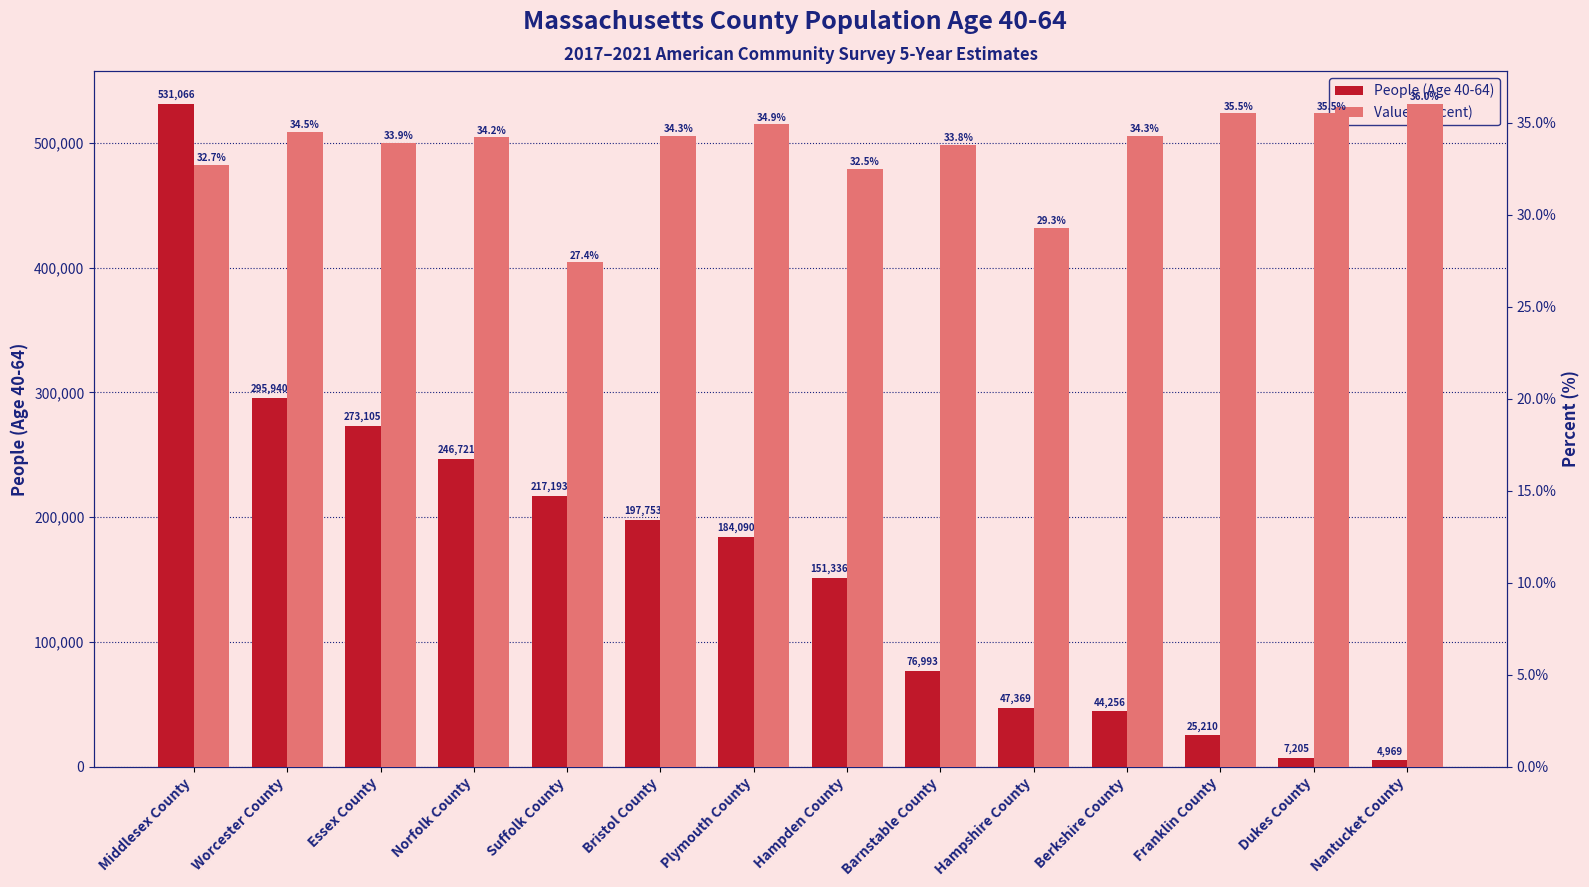

At how many categories does at least one series exceed 475825?

1